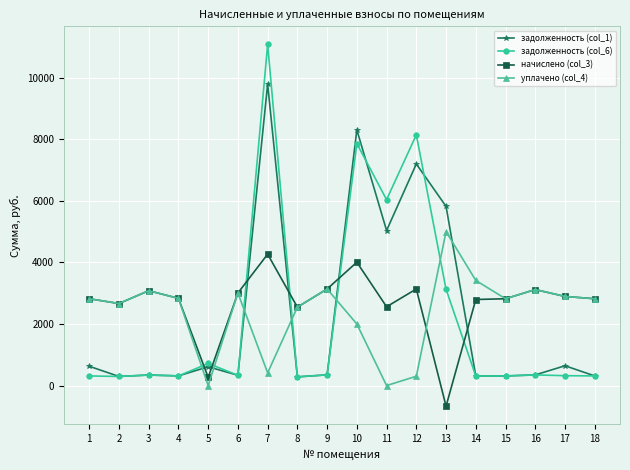

How many lines are shown in the chart?

4